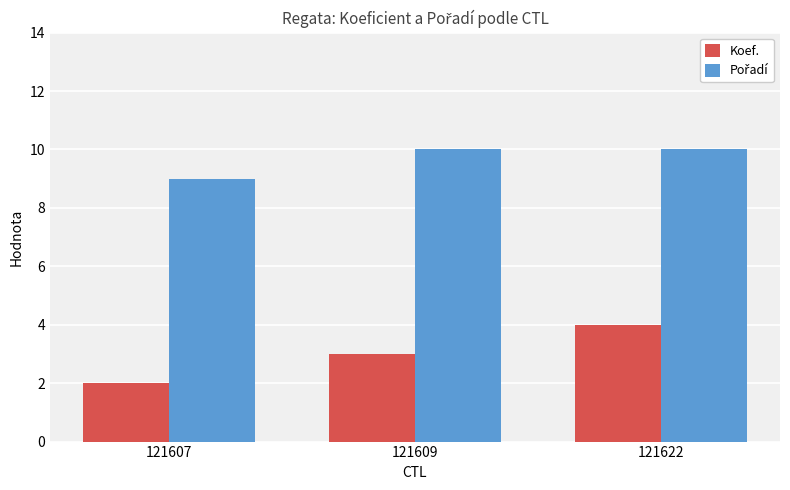

What is the average value of the Koef. series?

3